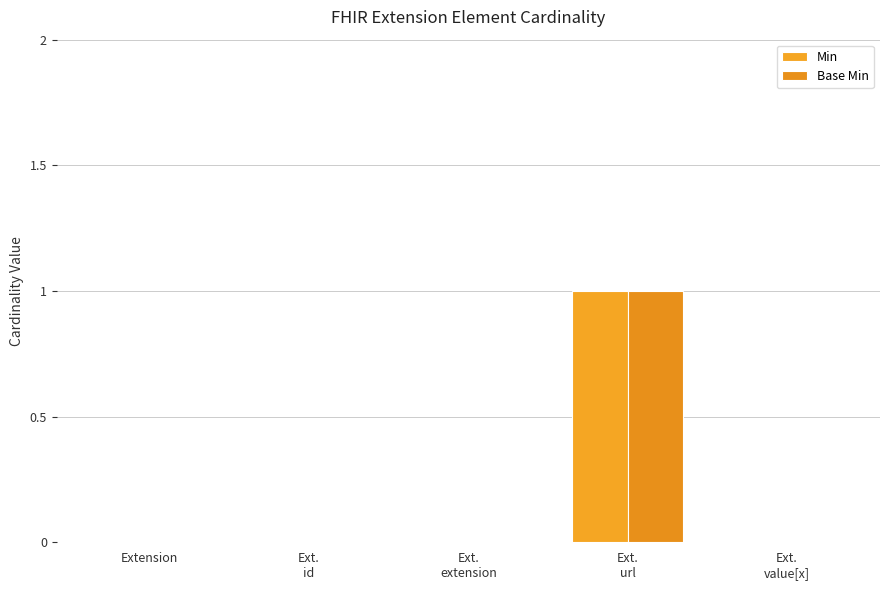

Is it true that Min equals 0 at Ext.
id?

True